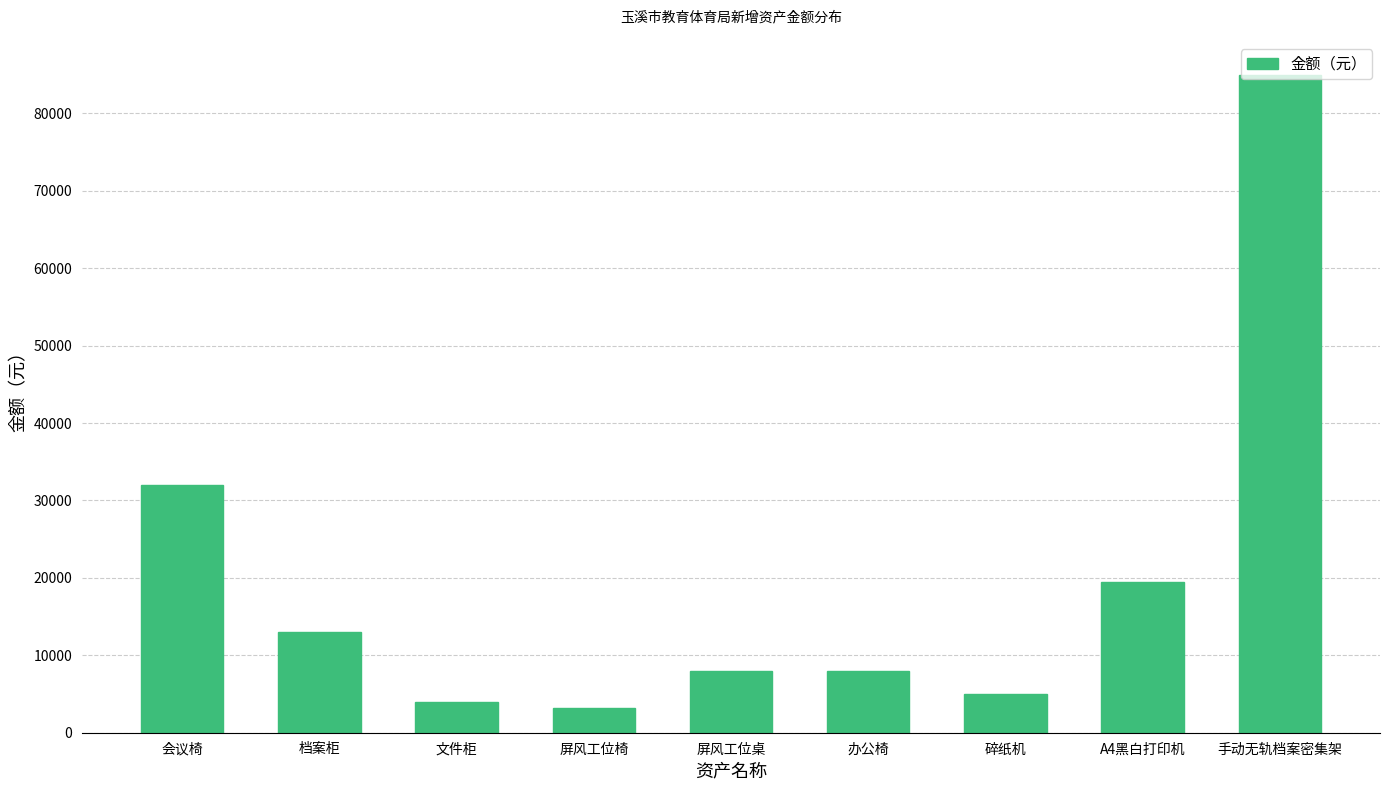

Is it true that the value at 手动无轨档案密集架 is 52885?

False